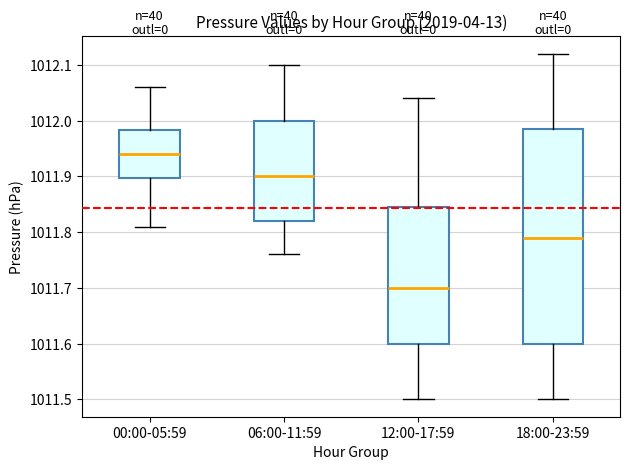

Reading left to right, read every box against the y-axis: the position of its median line, the range the box covers, and the ends of its whiskers. The values are not printed on the chart, so give them approximately, as read against the axis.

00:00-05:59: median 1011.94, box 1011.90 to 1011.98, whiskers 1011.81 to 1012.06
06:00-11:59: median 1011.90, box 1011.82 to 1012.00, whiskers 1011.76 to 1012.10
12:00-17:59: median 1011.70, box 1011.60 to 1011.85, whiskers 1011.50 to 1012.04
18:00-23:59: median 1011.79, box 1011.60 to 1011.99, whiskers 1011.50 to 1012.12